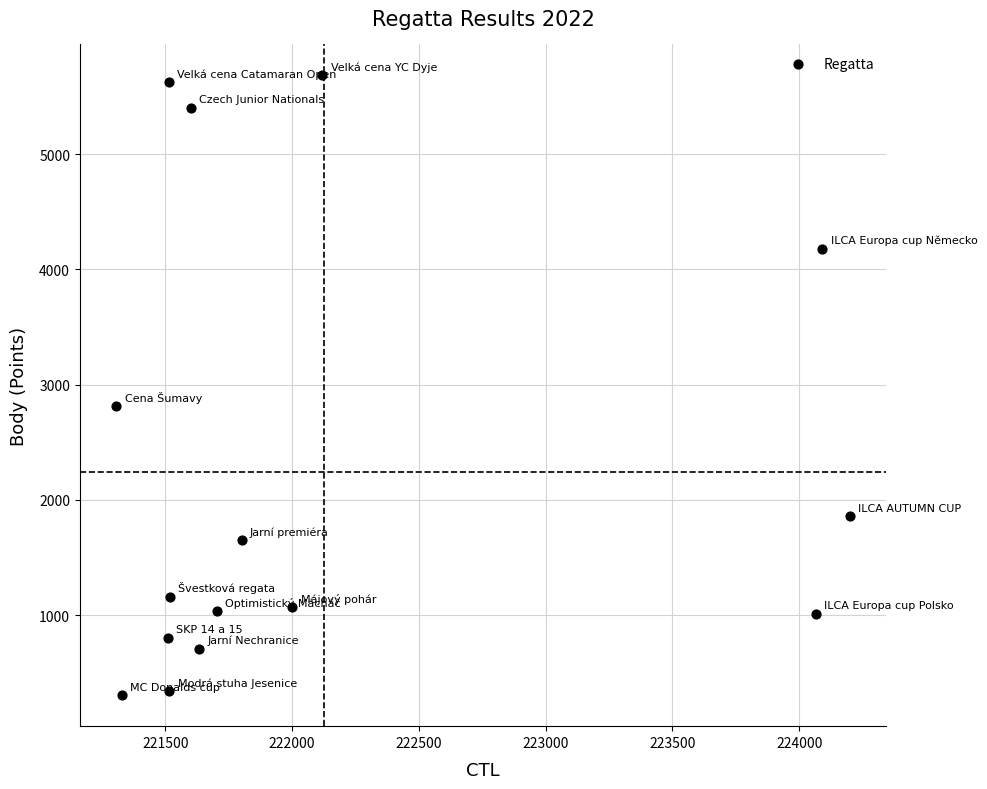

What is the range of X values (max minus min)?

2891